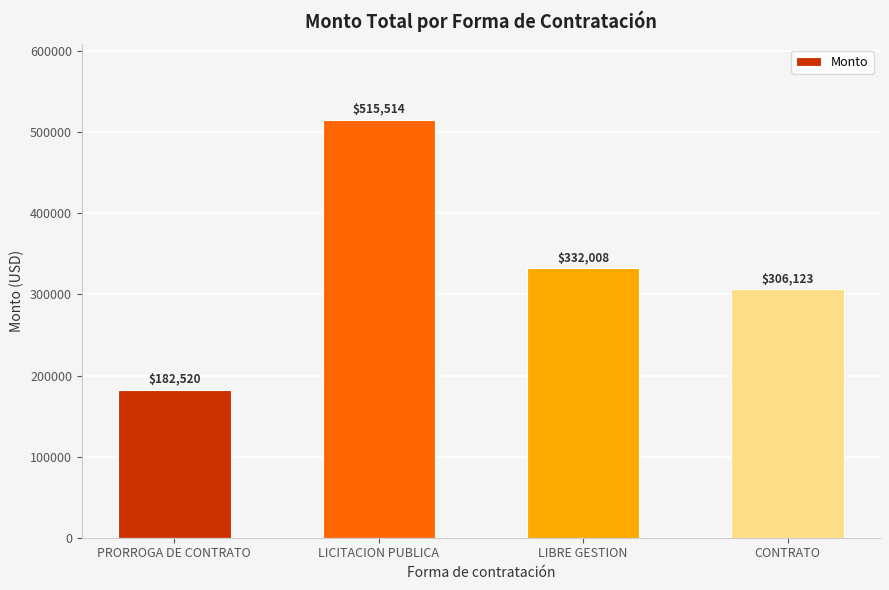

What is the difference between the maximum and minimum values?

332993.5